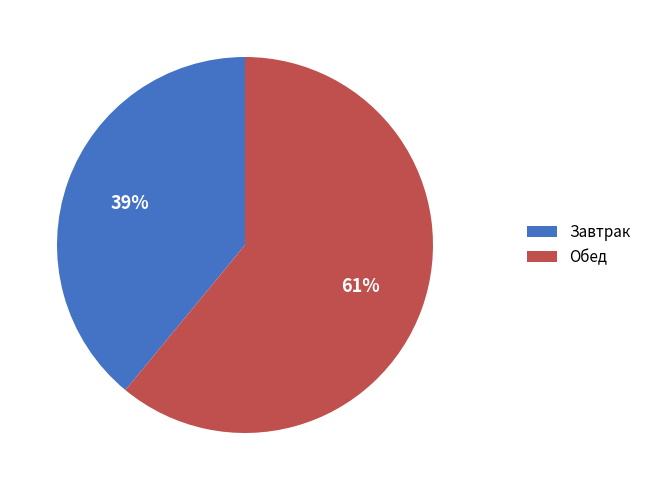

How many slices are in this pie chart?

2